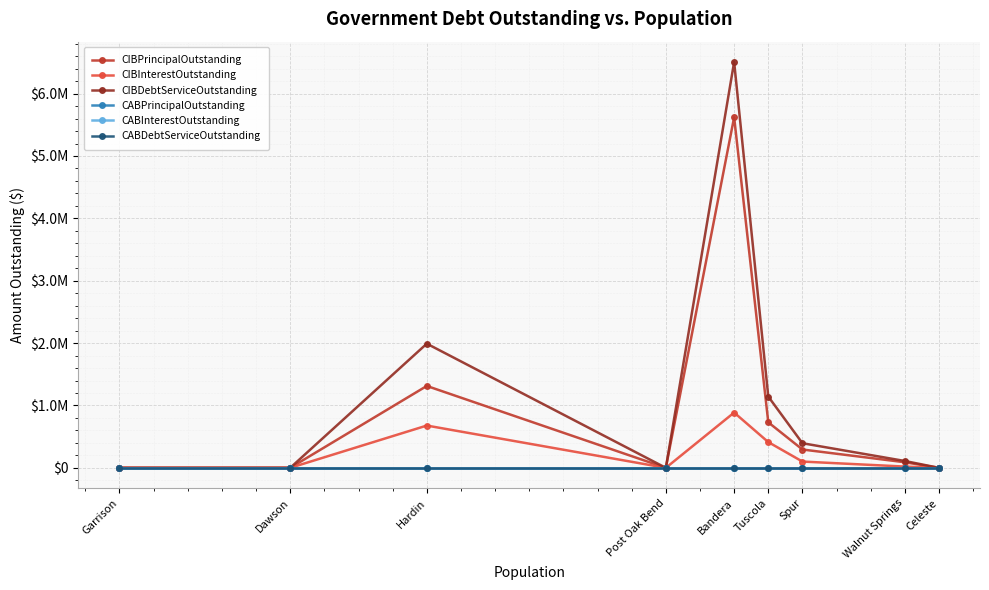

What is the sum of the CIBInterestOutstanding values at Bandera and Celeste?

886390.0